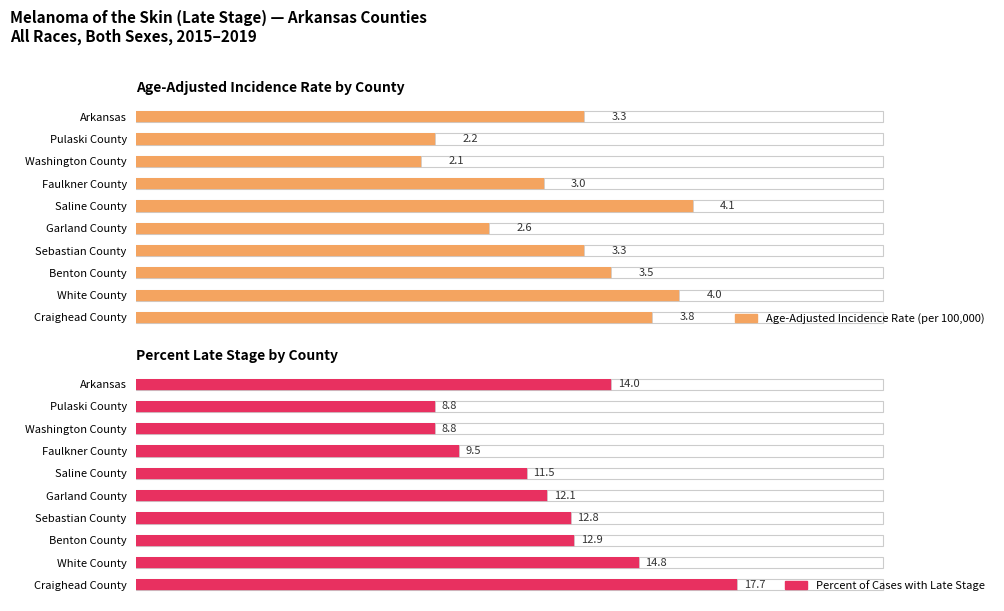

What is the difference between the highest and lowest values at Faulkner County?

6.5